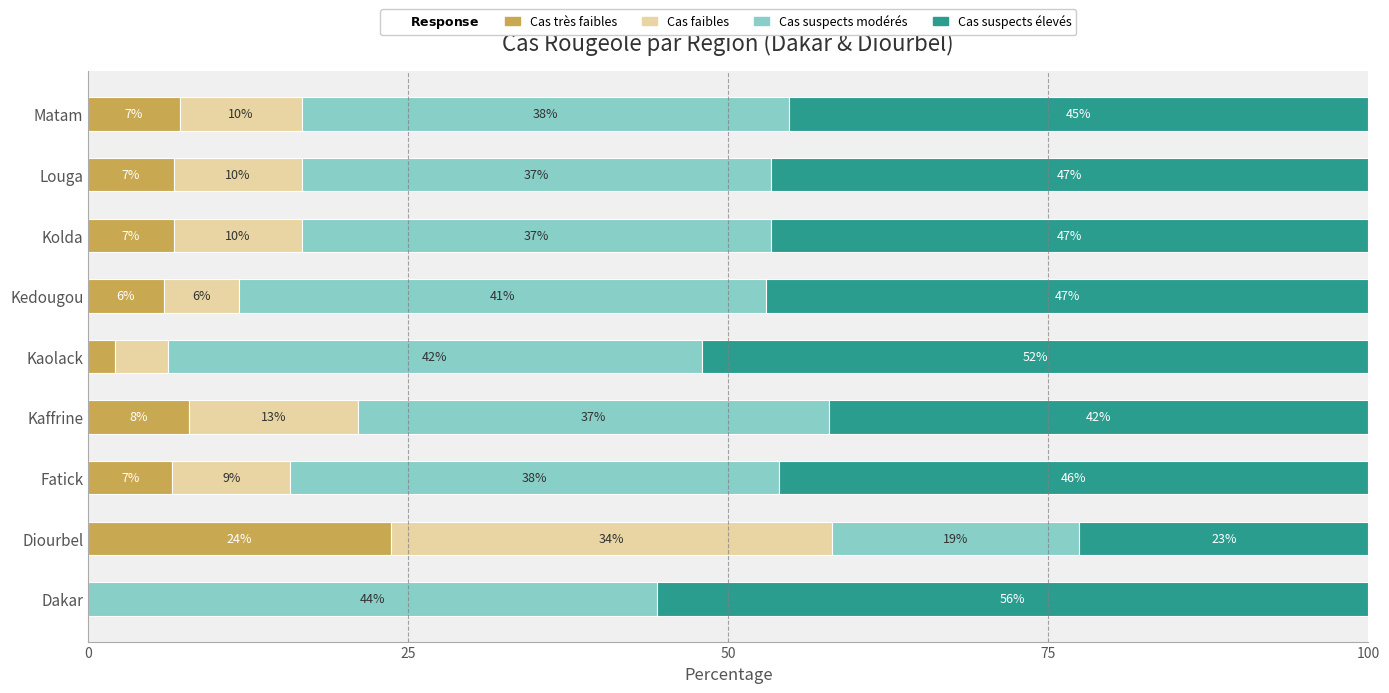

Where is Cas très faibles nearest to the value 11?

Kaffrine